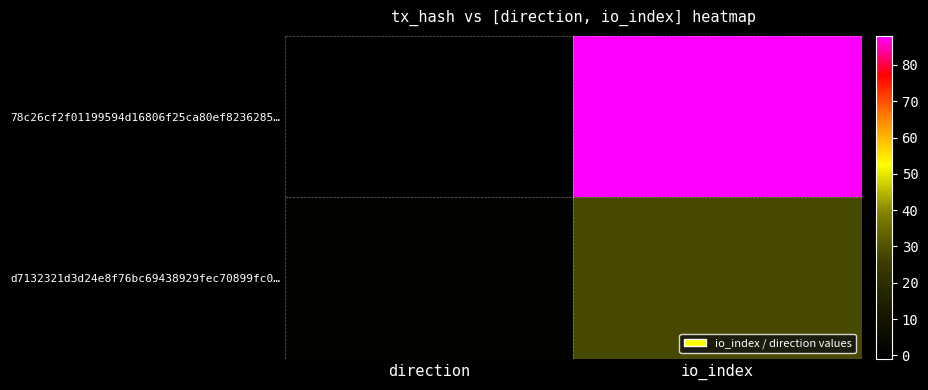

Reading left to right, what are all the values shown in this chart?

78c26cf2f01199594d16806f25ca80ef8236285…: direction=-1	io_index=88
d7132321d3d24e8f76bc69438929fec70899fc0…: direction=1	io_index=28